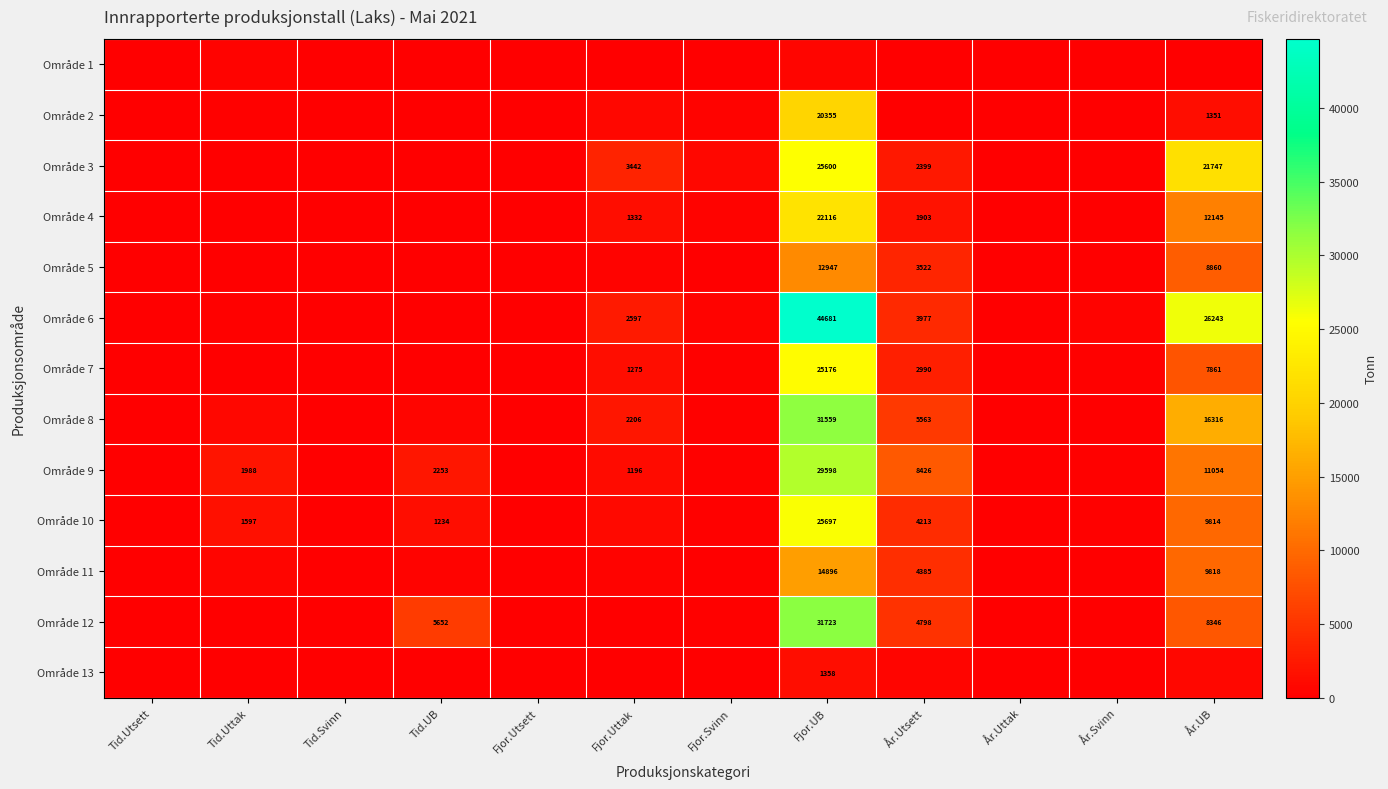

What is the difference between the highest and lowest values at Tid.Uttak?

1987.7